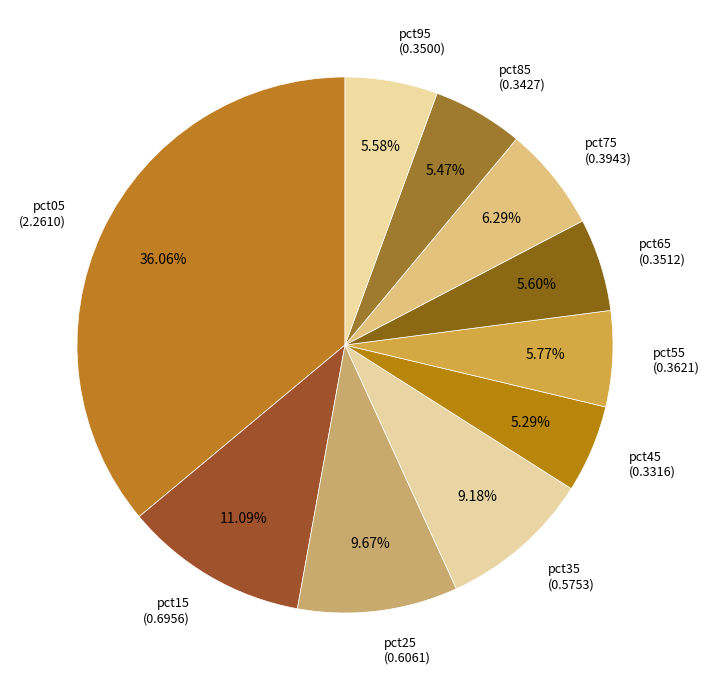

Do pct25 and pct15 together represent more than half of the pie?

No